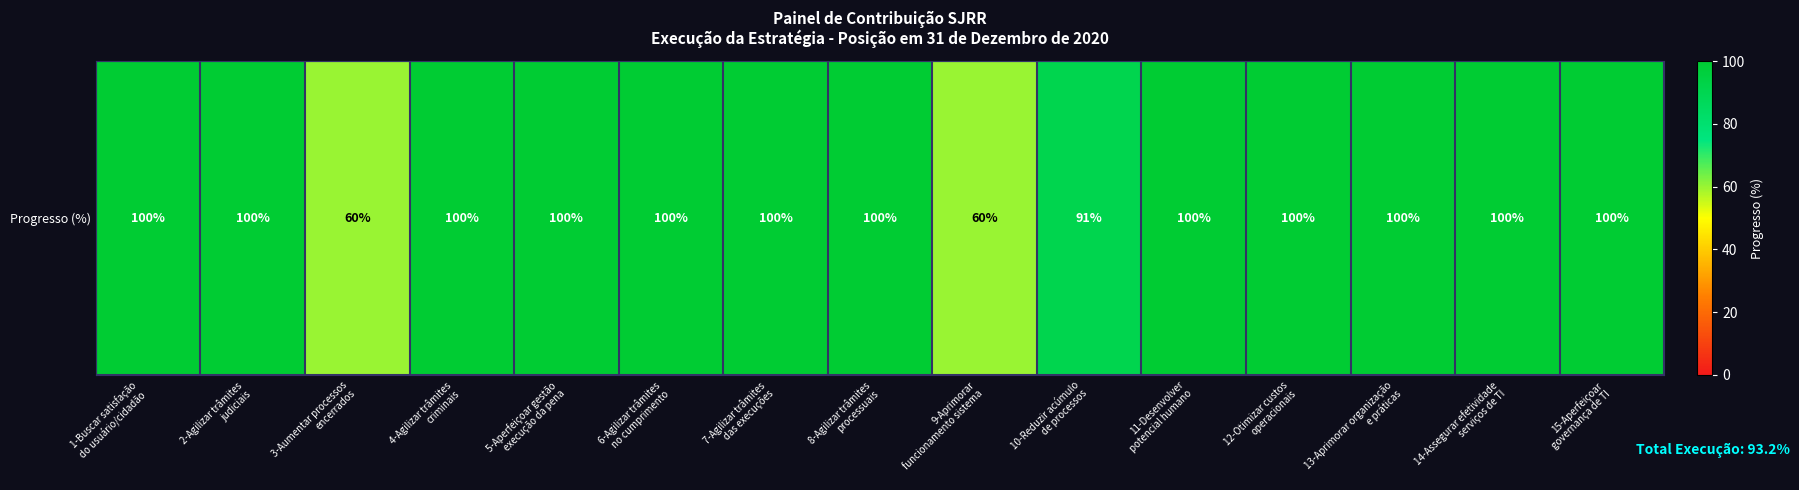

Reading left to right, list all the values displayed in this chart.

1-Buscar satisfação
do usuário/cidadão=100	2-Agilizar trâmites
judiciais=100	3-Aumentar processos
encerrados=60	4-Agilizar trâmites
criminais=100	5-Aperfeiçoar gestão
execução da pena=100	6-Agilizar trâmites
no cumprimento=100	7-Agilizar trâmites
das execuções=100	8-Agilizar trâmites
processuais=100	9-Aprimorar
funcionamento sistema=60	10-Reduzir acúmulo
de processos=91	11-Desenvolver
potencial humano=100	12-Otimizar custos
operacionais=100	13-Aprimorar organização
e práticas=100	14-Assegurar efetividade
serviços de TI=100	15-Aperfeiçoar
governança de TI=100